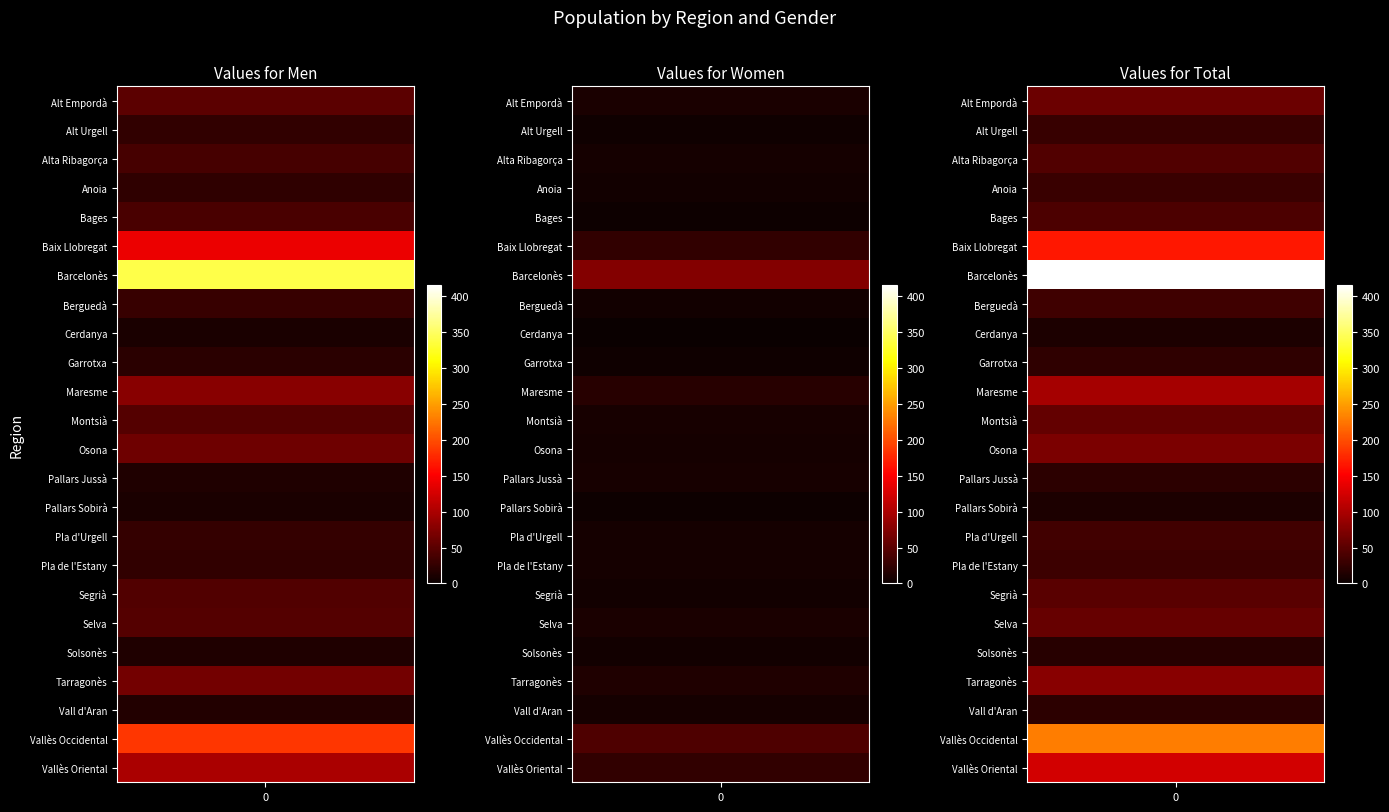

How many data points does each series have?

3